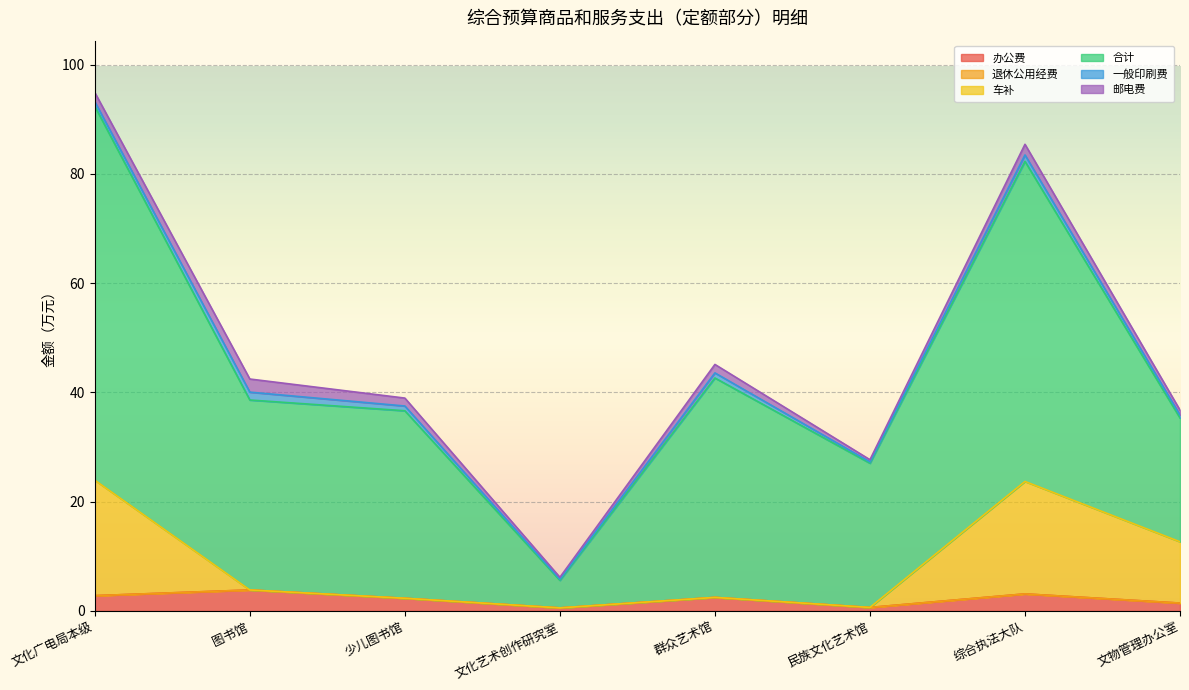

Is it true that 办公费 equals 3.1 at 综合执法大队?

True